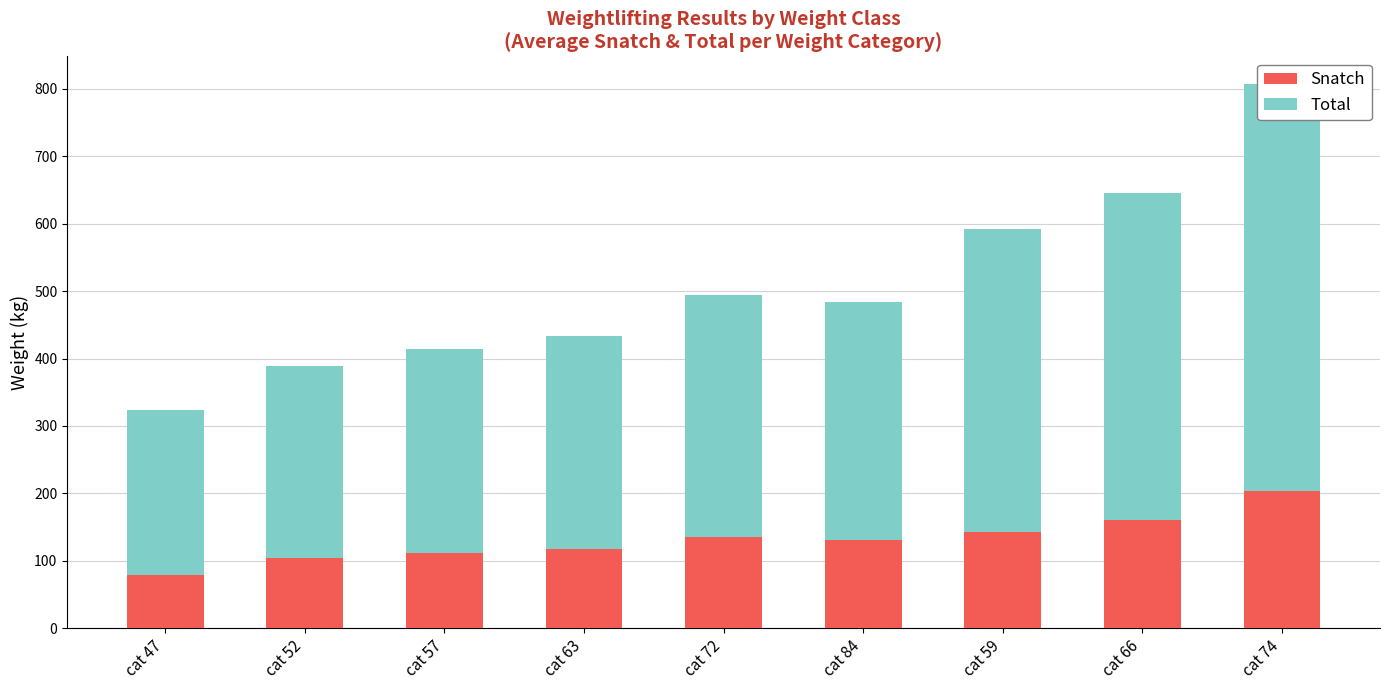

How many groups of bars are there?

9